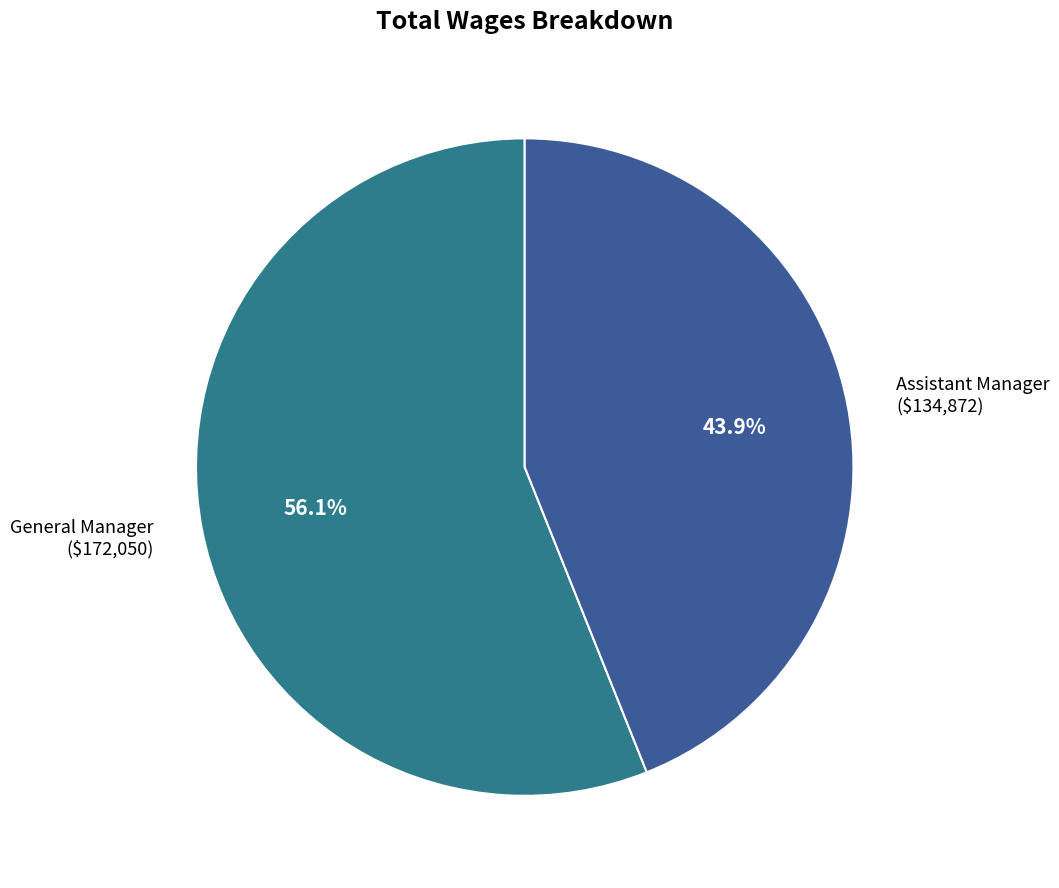

Is the sum of Assistant Manager and General Manager greater than half?

Yes